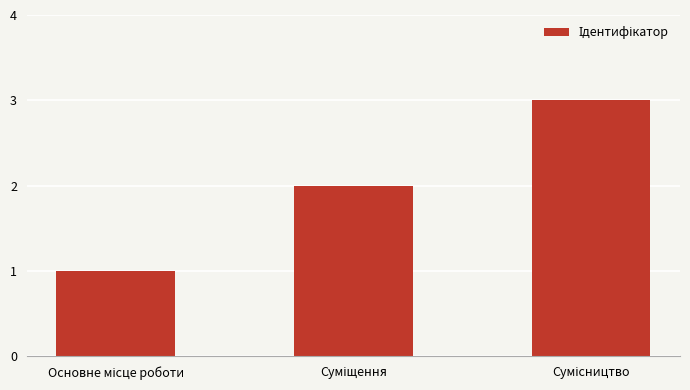

Reading left to right, extract all data points from this chart.

1	2	3